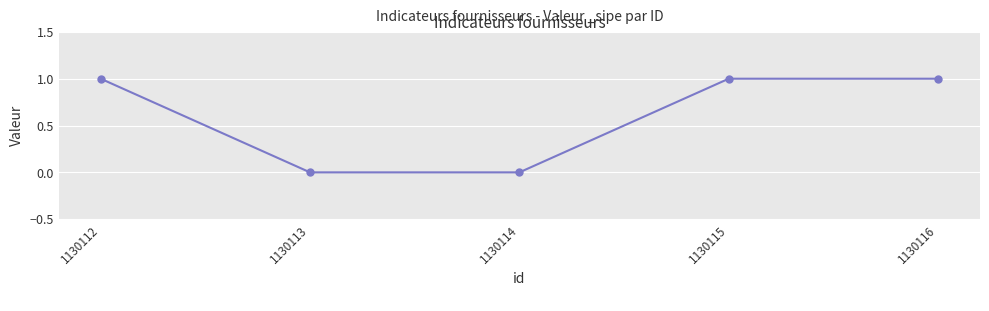

What is the sum of all values?

3